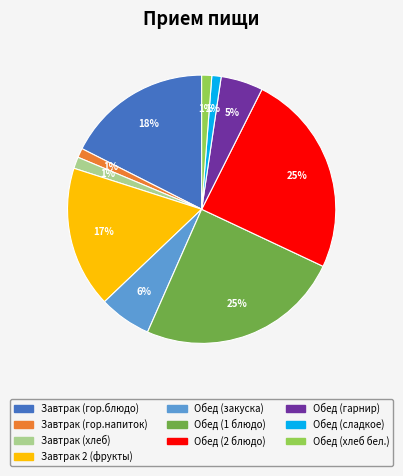

Combined, do Обед (сладкое) and Завтрак 2 (фрукты) account for over 50%?

No